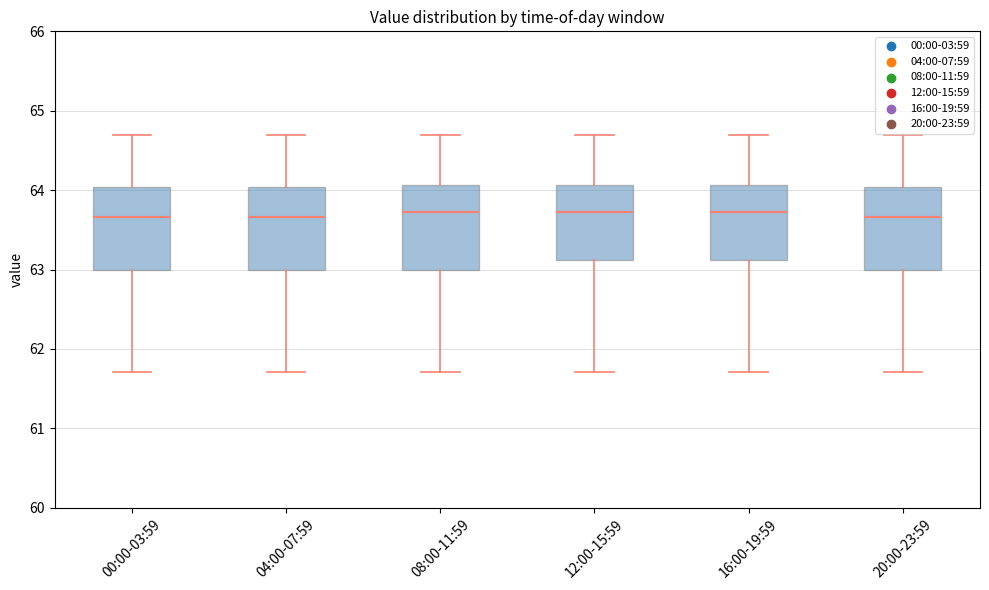

Reading left to right, read every box against the y-axis: the position of its median line, the range the box covers, and the ends of its whiskers. The values are not printed on the chart, so give them approximately, as read against the axis.

00:00-03:59: median 63.7, box 63.0 to 64.0, whiskers 61.7 to 64.7
04:00-07:59: median 63.7, box 63.0 to 64.0, whiskers 61.7 to 64.7
08:00-11:59: median 63.7, box 63.0 to 64.1, whiskers 61.7 to 64.7
12:00-15:59: median 63.7, box 63.1 to 64.1, whiskers 61.7 to 64.7
16:00-19:59: median 63.7, box 63.1 to 64.1, whiskers 61.7 to 64.7
20:00-23:59: median 63.7, box 63.0 to 64.0, whiskers 61.7 to 64.7